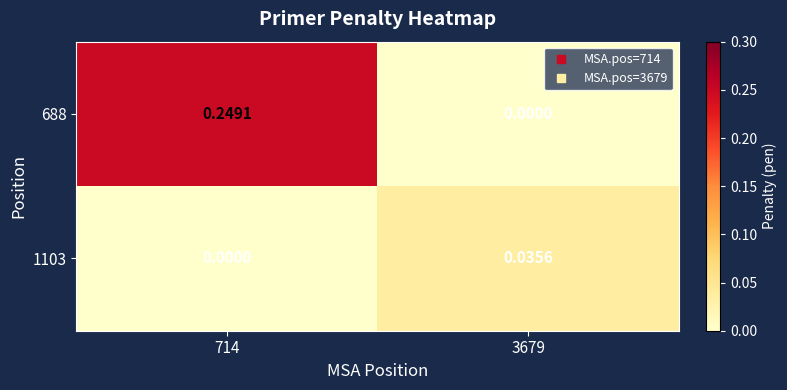

How many categories are shown in the chart?

2